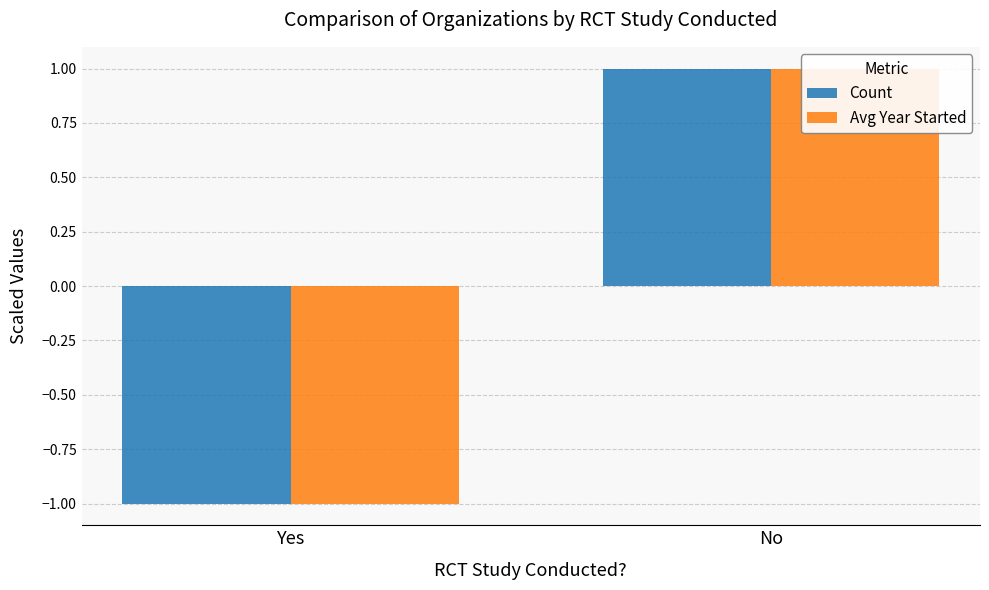

What is the label of the 1st bar from the right?

No